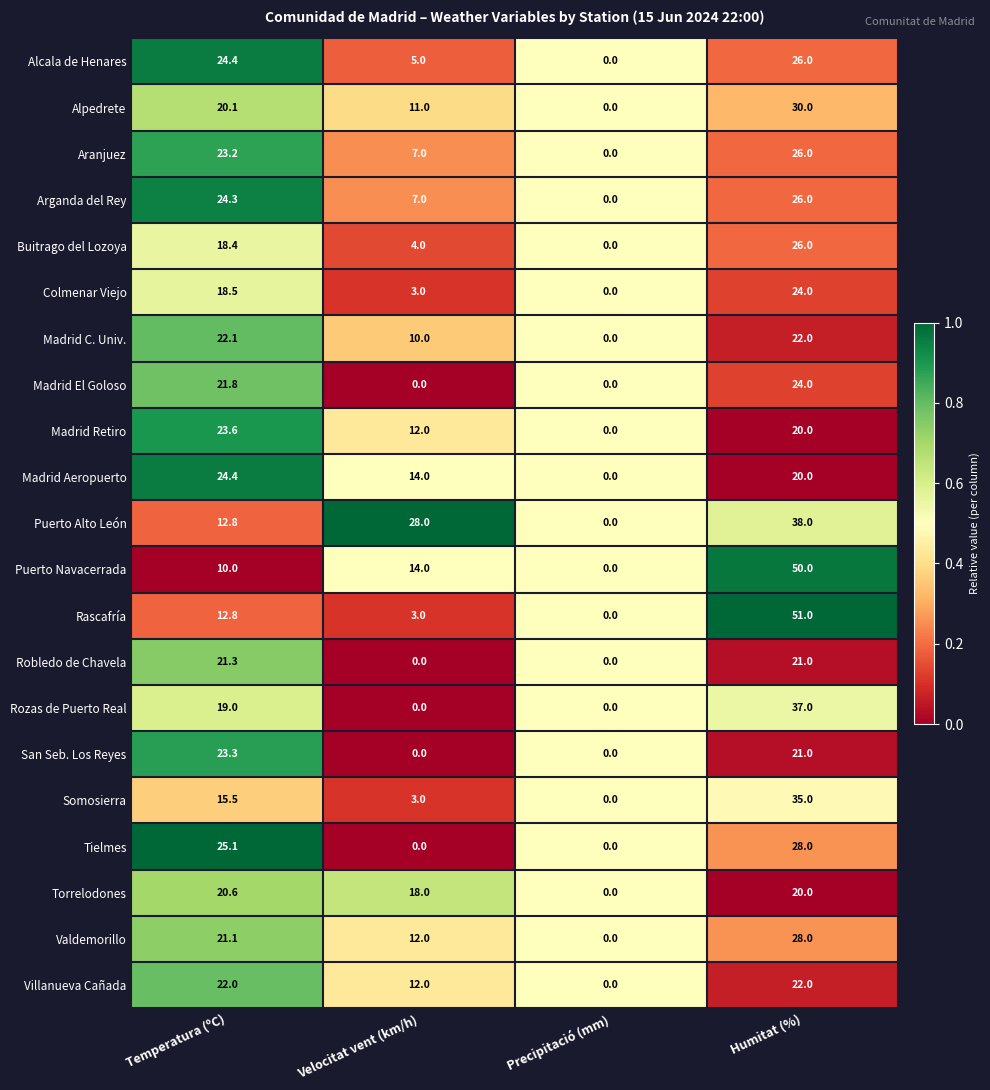

Count the number of categories in the chart.

4